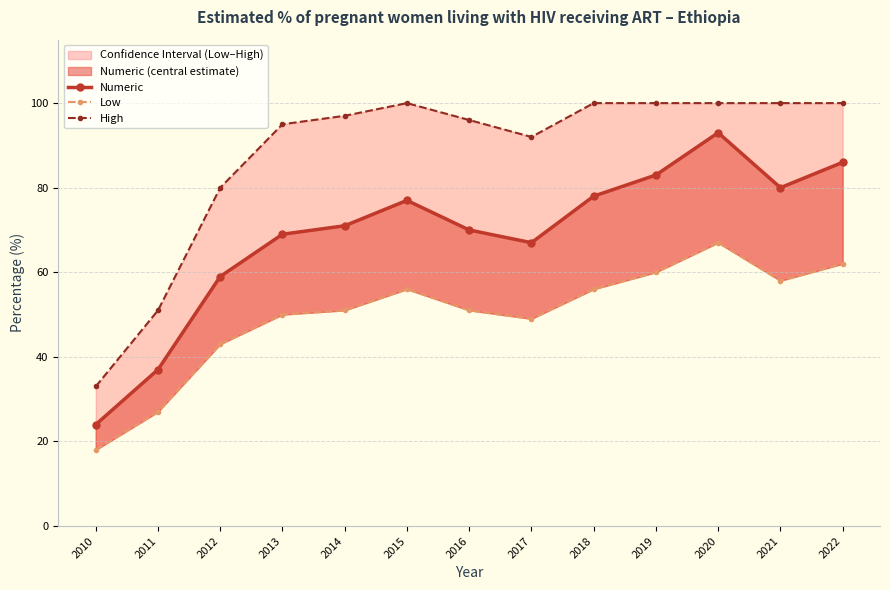

In High, how many points are lower than both neighbors (excluding endpoints)?

1